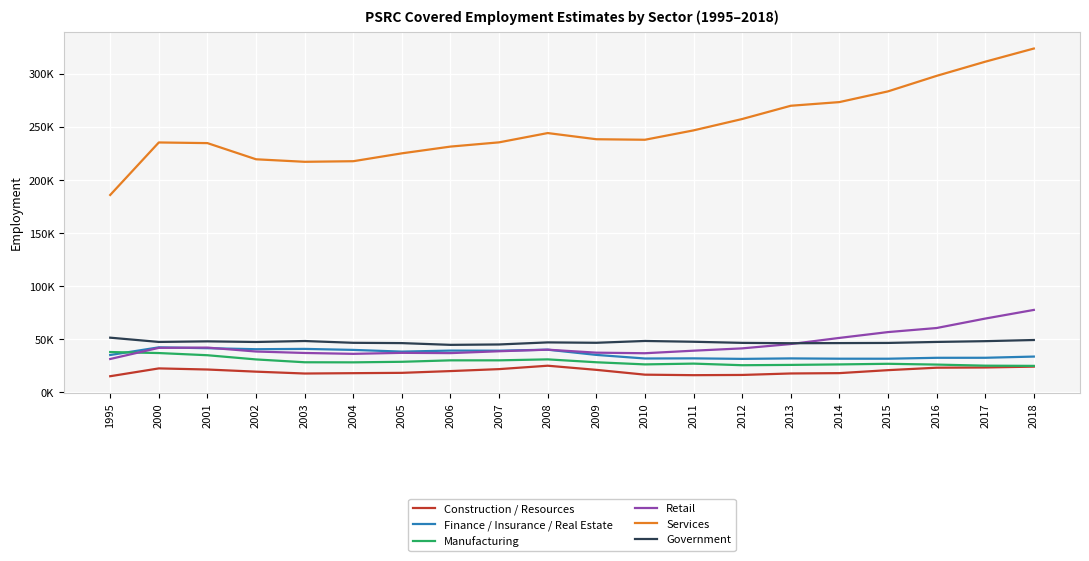

What is the value of the Retail point at the 10th from the left?

40278